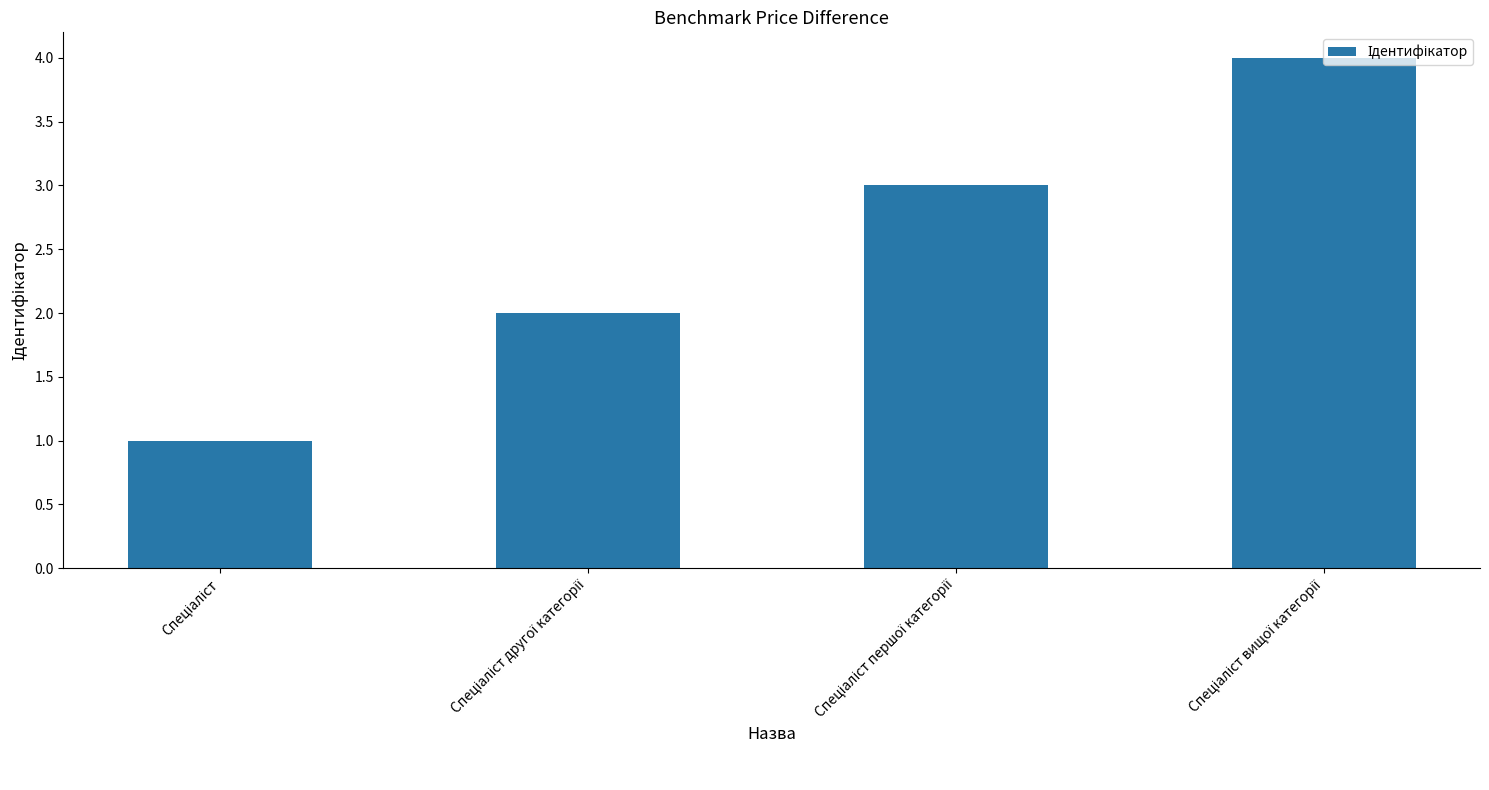

Reading left to right, transcribe all the data shown in this chart.

1	2	3	4